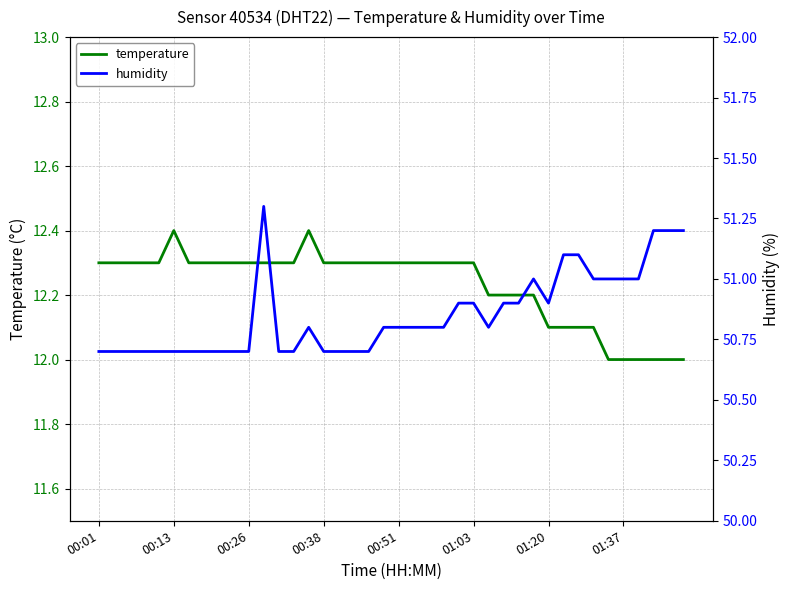

Is it true that temperature equals 18.4 at 00:01?

False